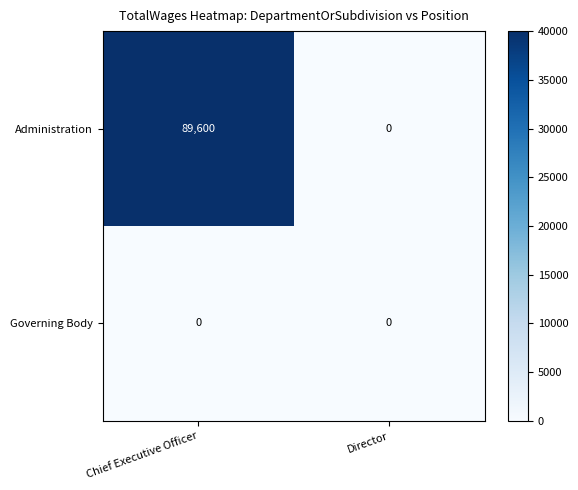

Rank the series by their maximum value, from highest to lowest.

Administration, Governing Body